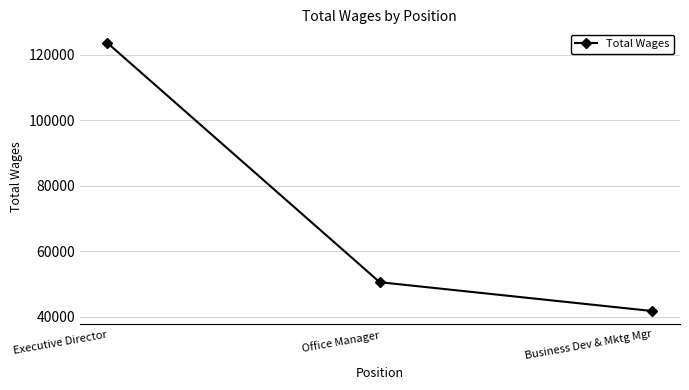

The value at Business Dev & Mktg Mgr is 55821. True or false?

False